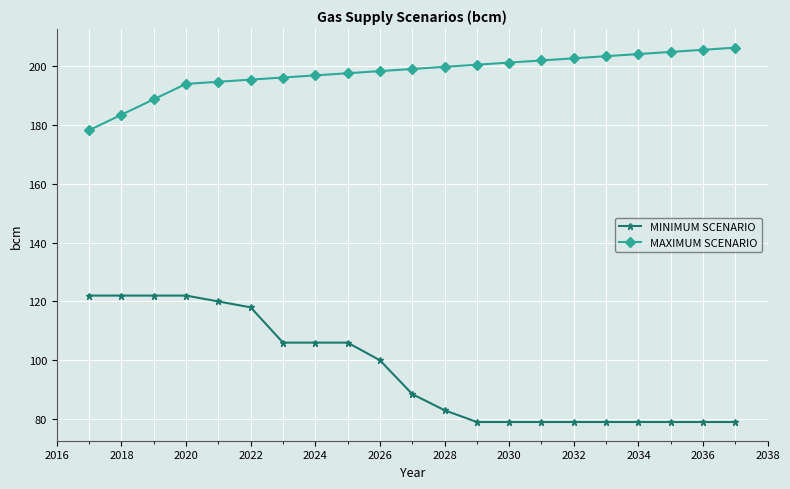

At how many categories does at least one series exceed 144?

21